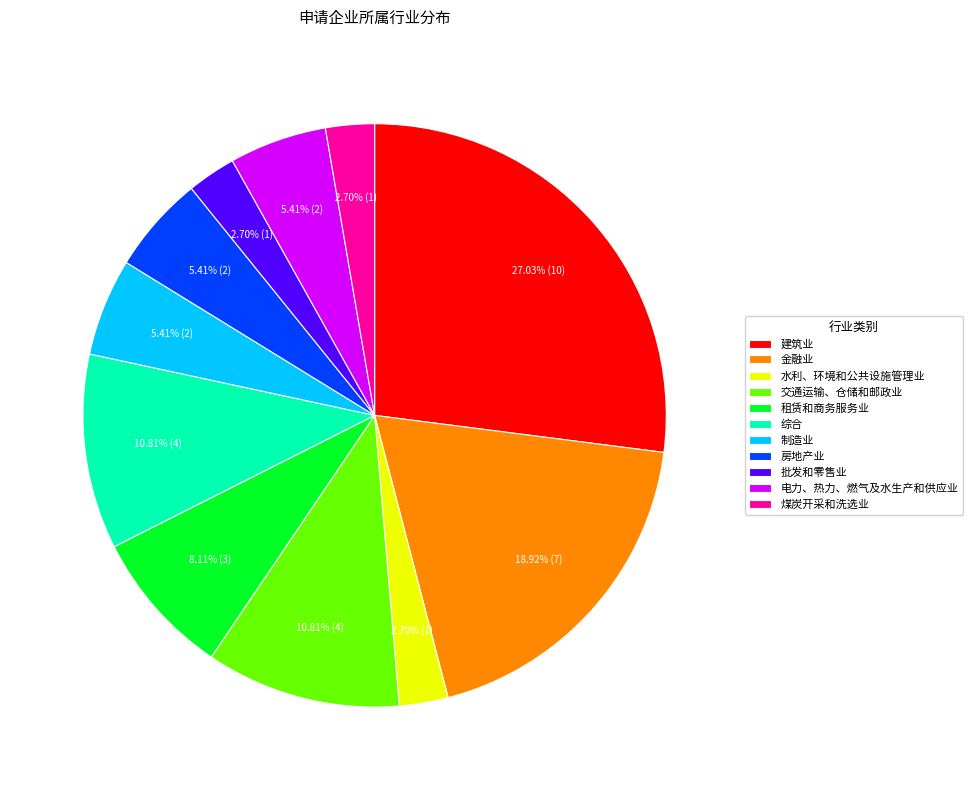

Approximately how many times larger is the value at 批发和零售业 compared to 水利、环境和公共设施管理业?

1.0